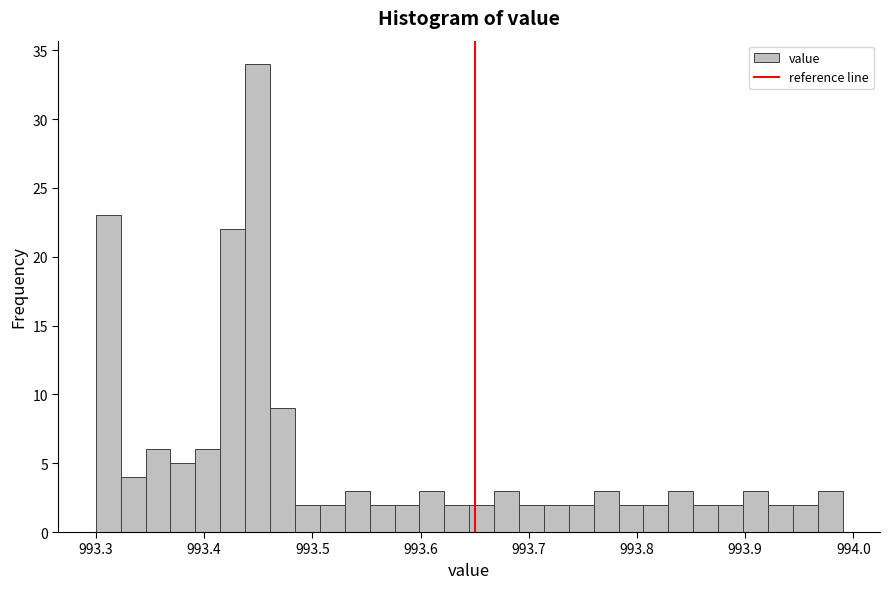

Read against the x-axis, roughly where is the centre of the tallest bar?

993.45